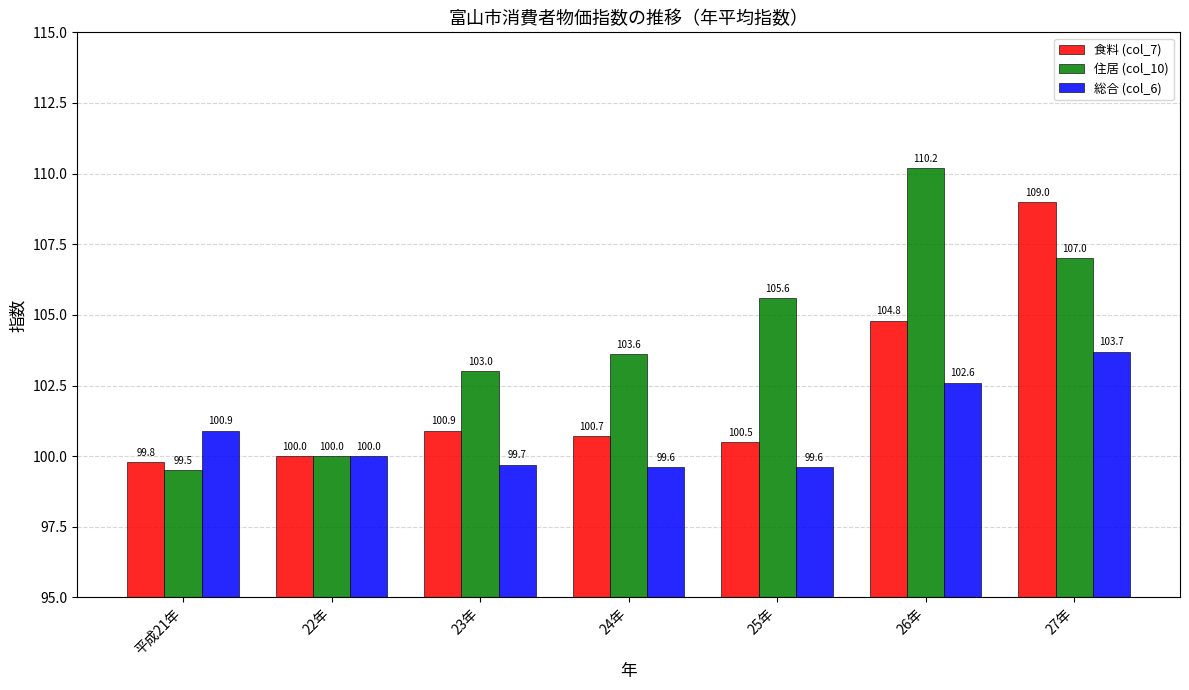

What is the label of the 4th bar from the right?

24年